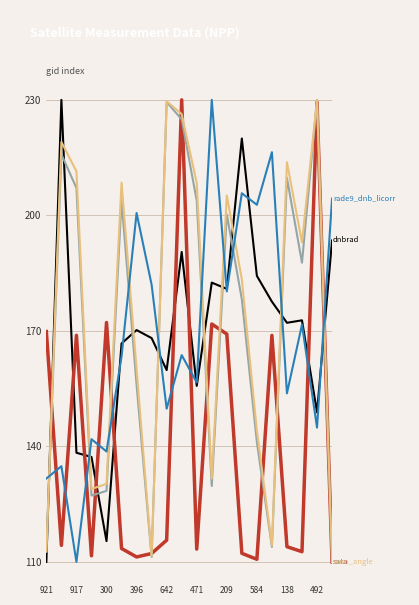

What is the greatest value displayed?

230.0